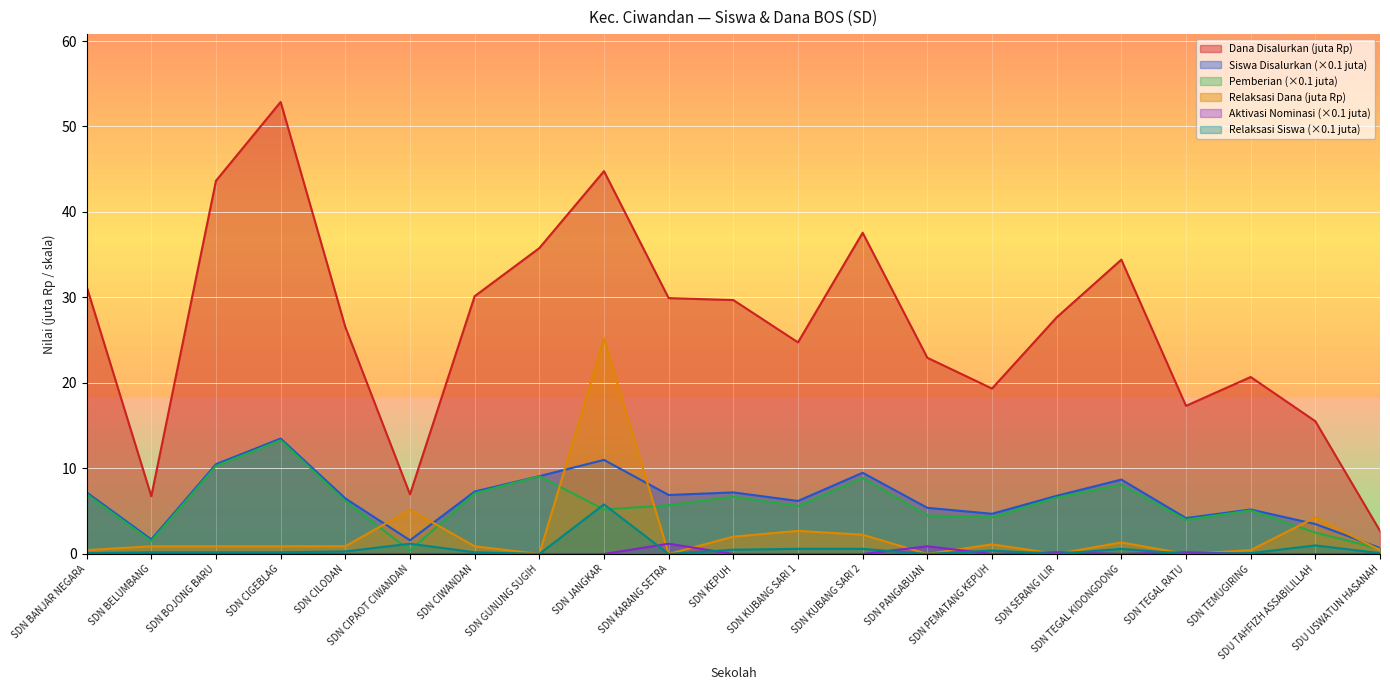

True or false: Dana Disalurkan (juta Rp) and Pemberian (×0.1 juta) cross at least once.

False